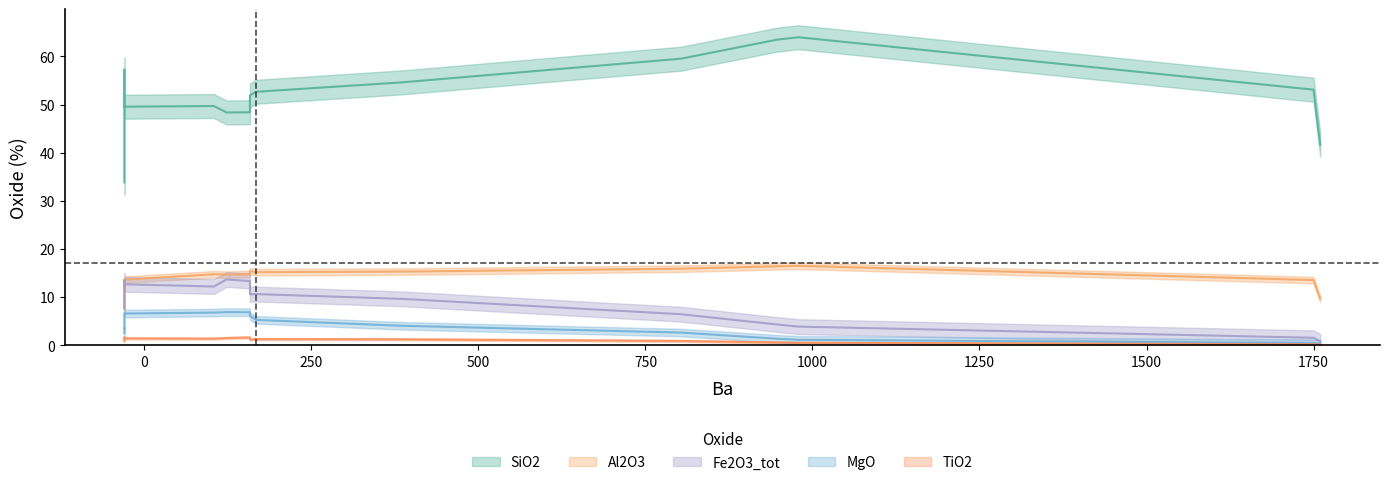

What is the difference between the Al2O3 values at 803 and -30?

1.5